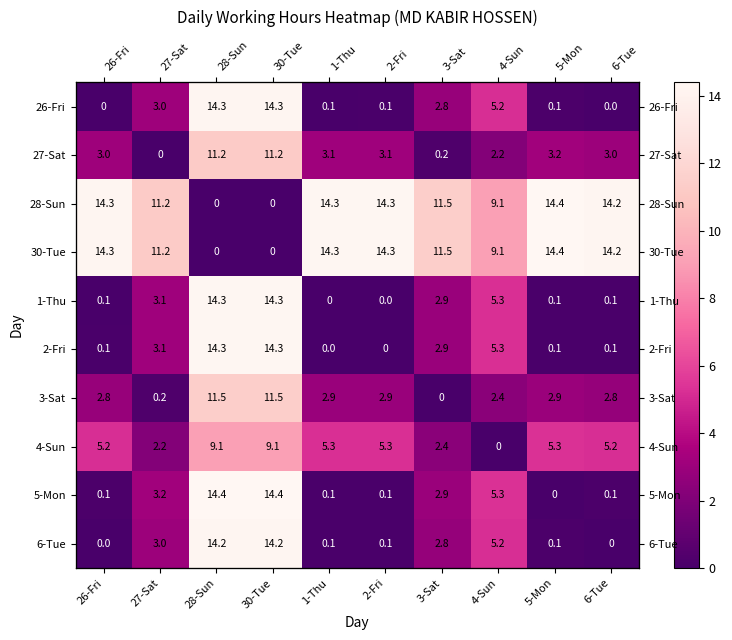

How many data points does each series have?

10